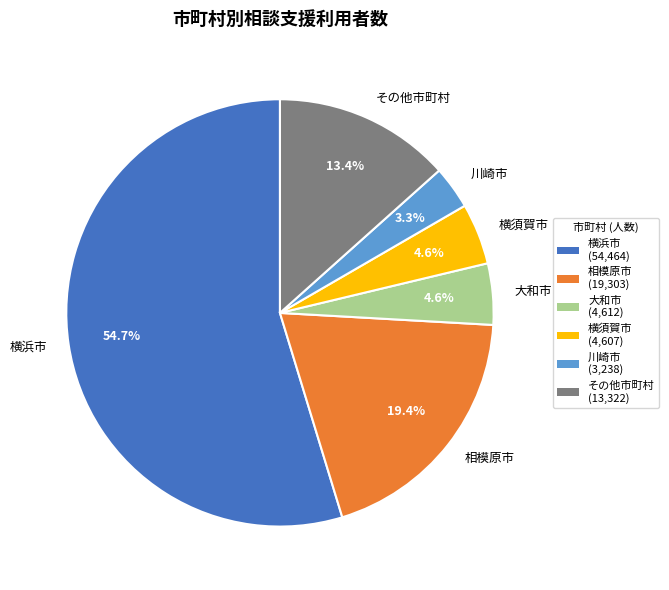

To the nearest percent, what is the difference between the 相模原市 and 川崎市 slice percentages?

16%